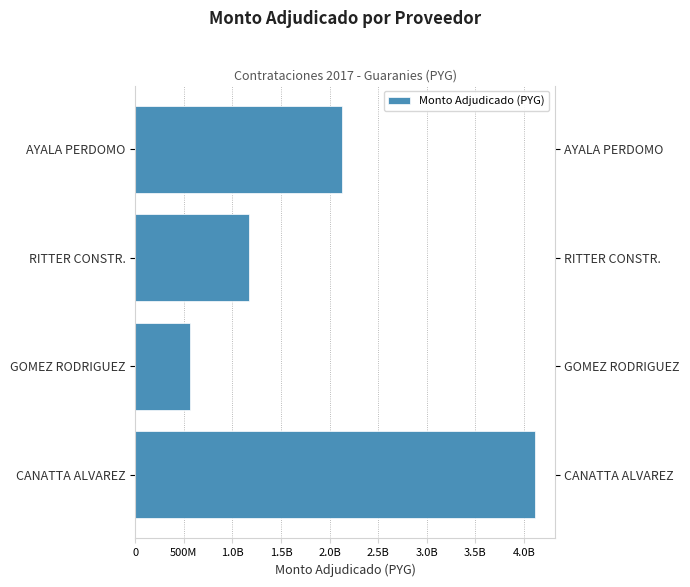

What position from the left is AYALA PERDOMO?

4